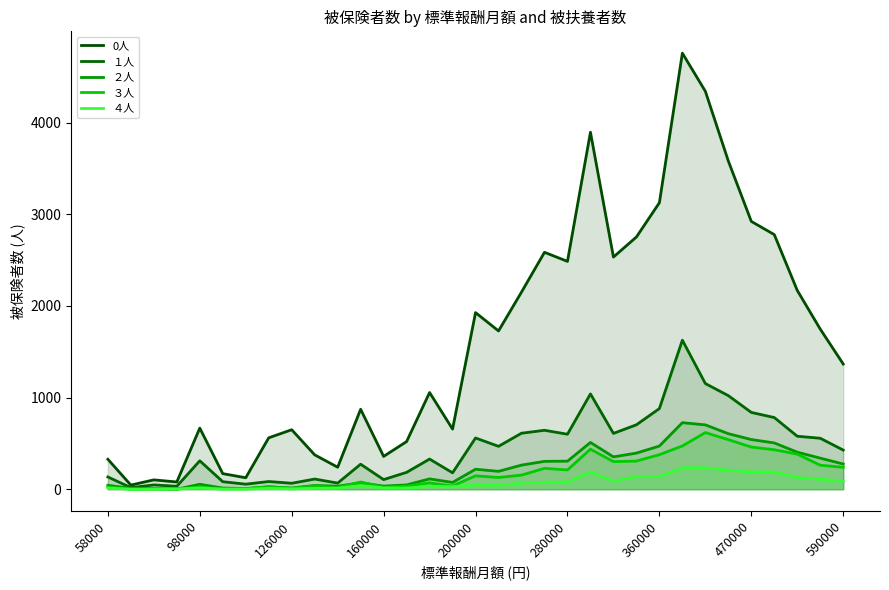

Is it true that １人 equals 782 at 29?

True